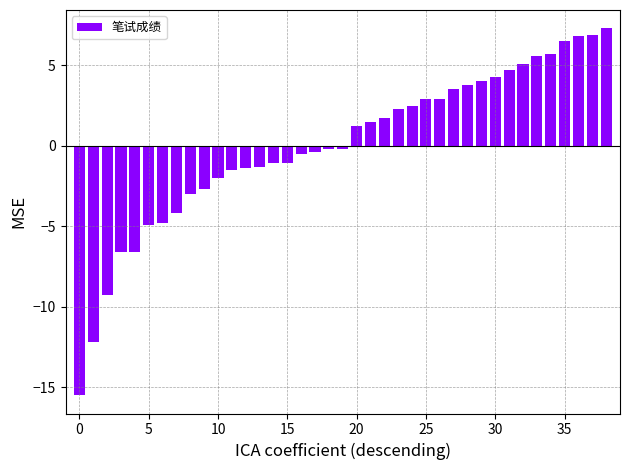

What is the maximum value shown in the chart?

7.3